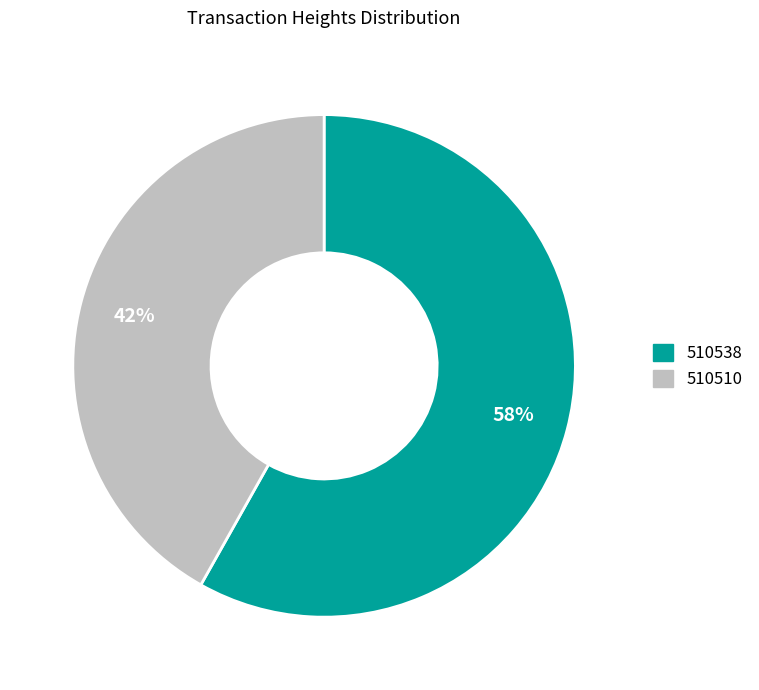

Which slice represents more than half of the pie?

510538